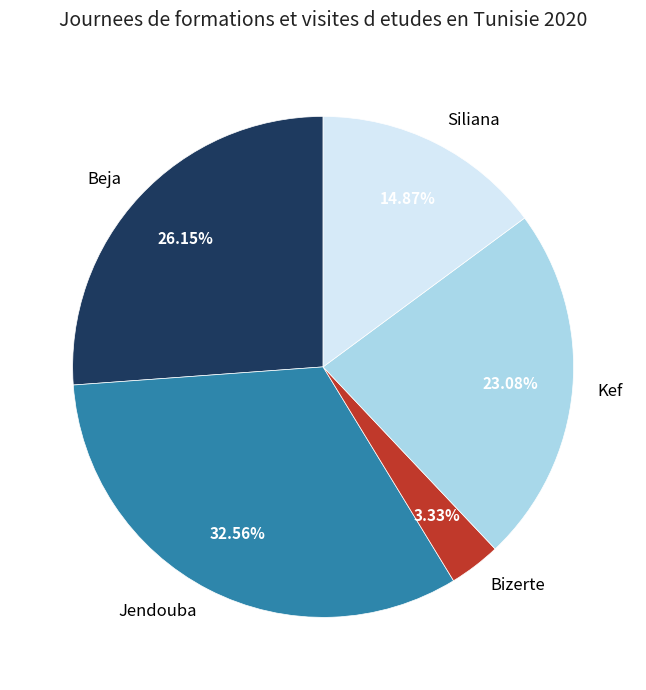

Which slice is the smallest?

Bizerte